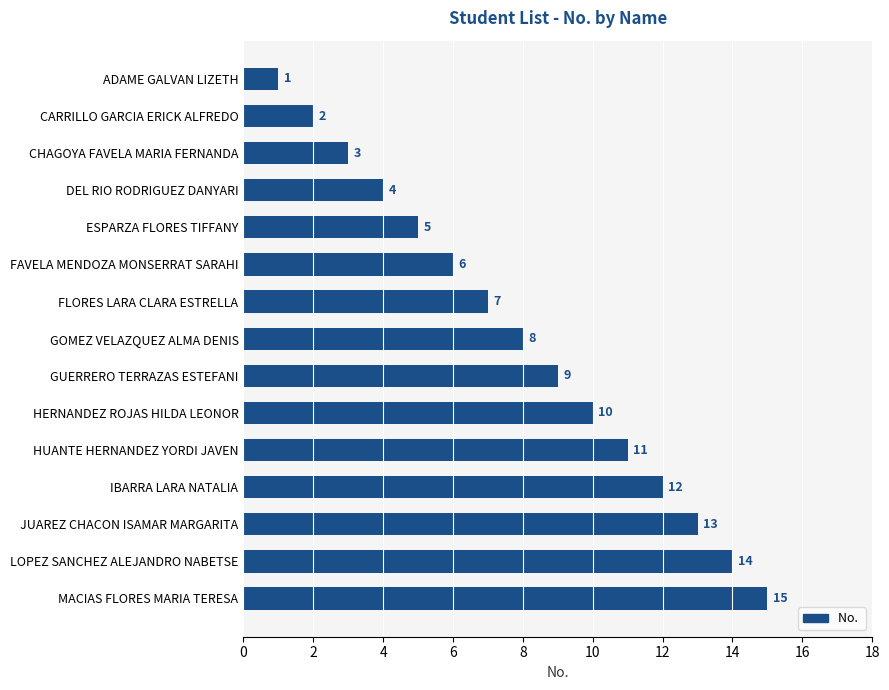

Which label corresponds to the smallest value in the chart?

ADAME GALVAN LIZETH